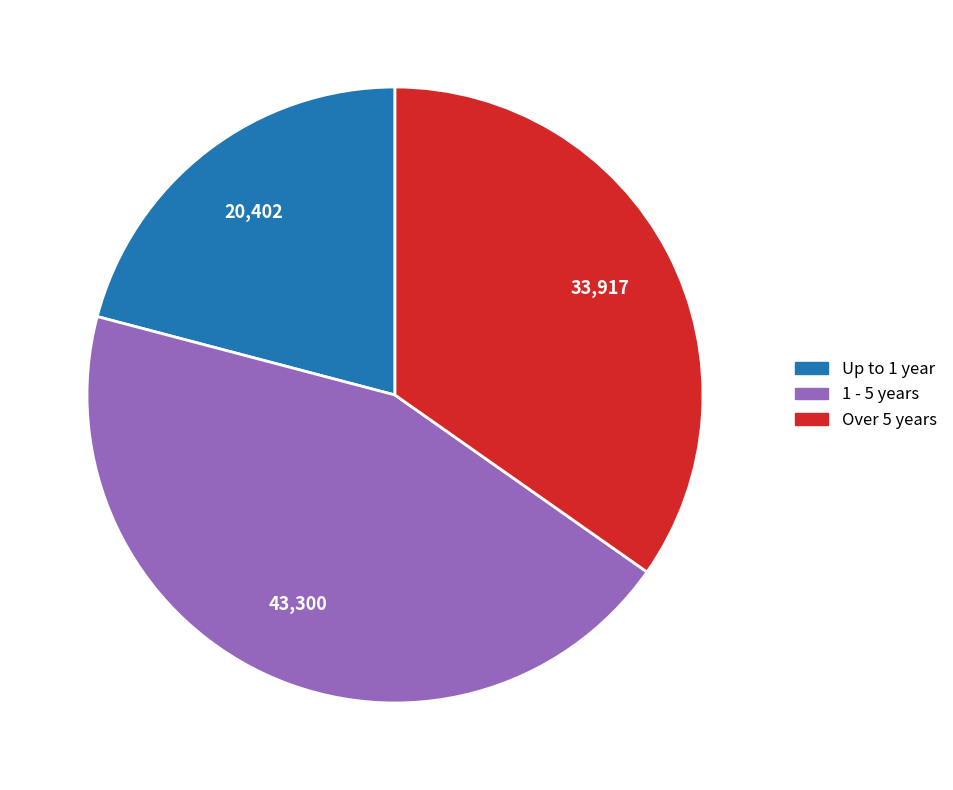

Count the number of slices in the pie.

3